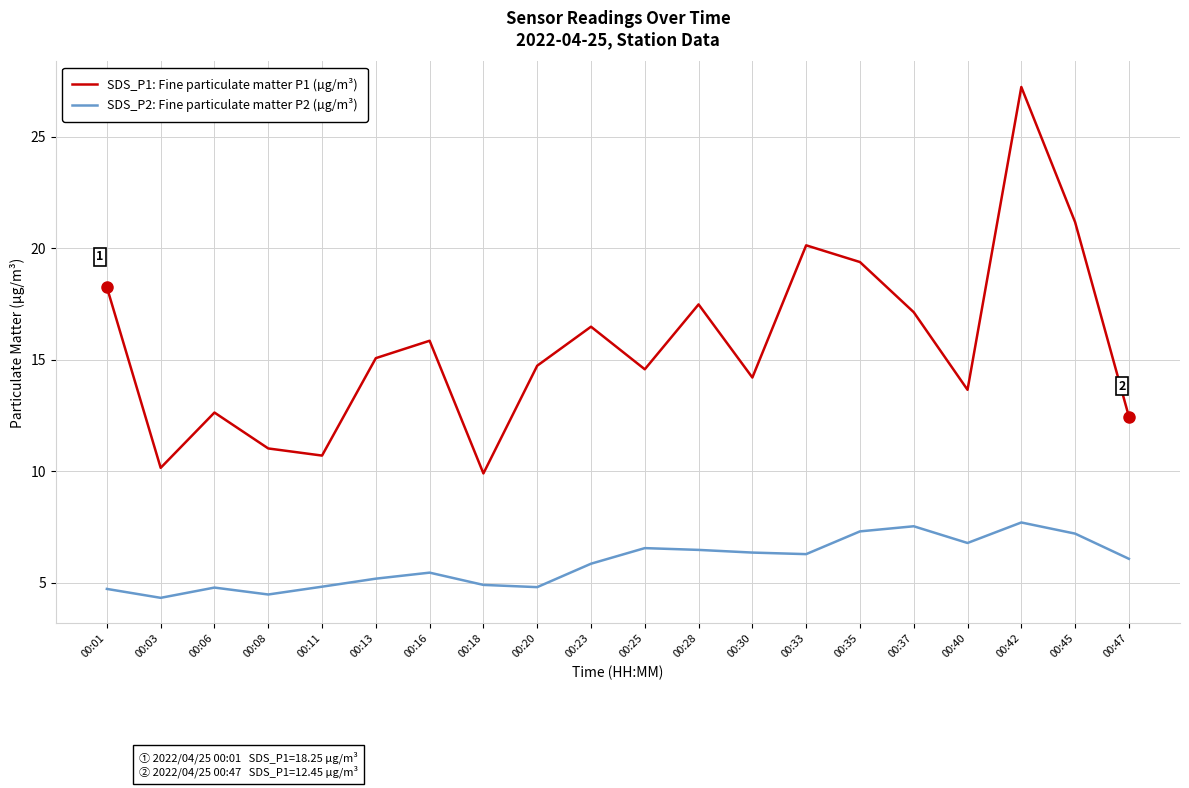

What is the difference between the maximum and minimum values in the SDS_P2: Fine particulate matter P2 (µg/m³) series?

3.4